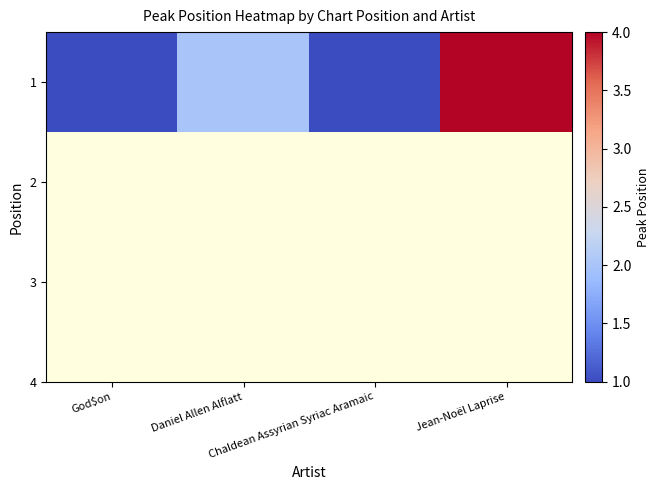

Reading right to left, what are all the values shown in this chart?

Jean-Noël Laprise=4	Chaldean Assyrian Syriac Aramaic=1	Daniel Allen Alflatt=2	God$on=1